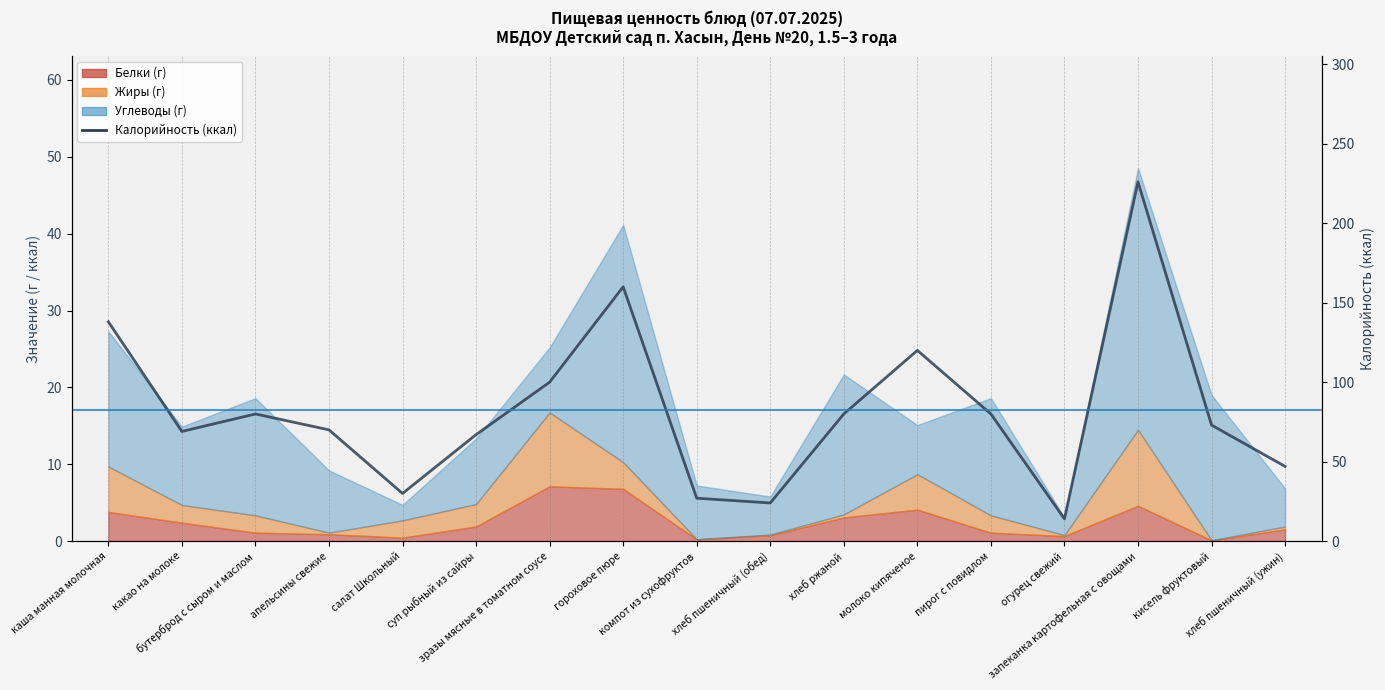

True or false: the data has more than 1 interior local peaks.

True